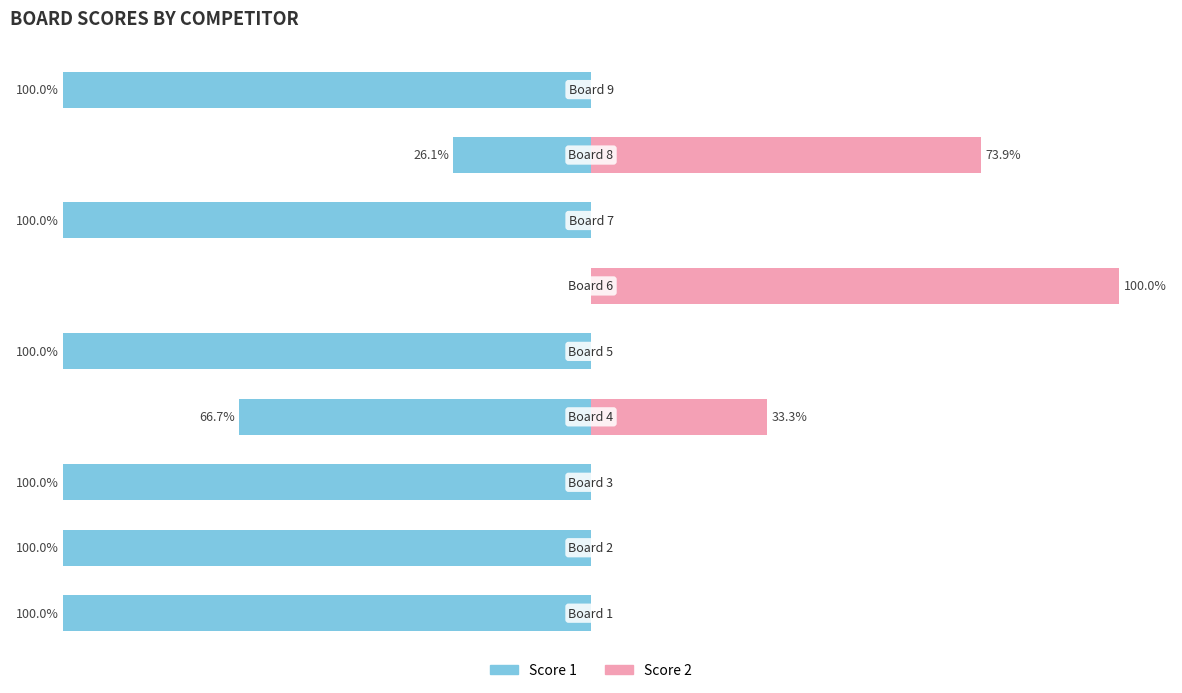

How many bars are there in total?

18